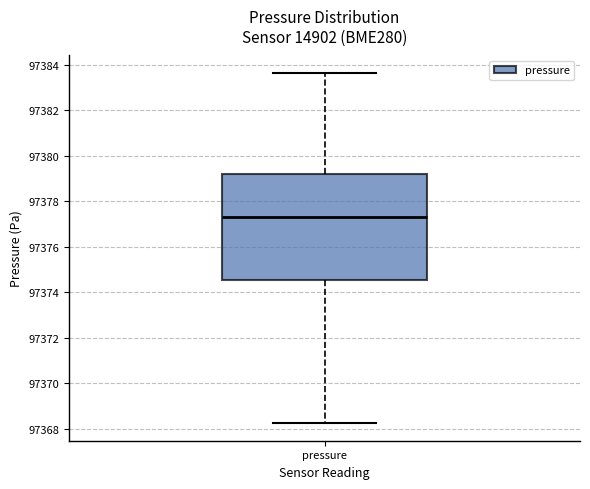

Where does the upper whisker of the box for pressure end on the y-axis? The values are not printed on the chart, so give them approximately, as read against the axis.

97383.6